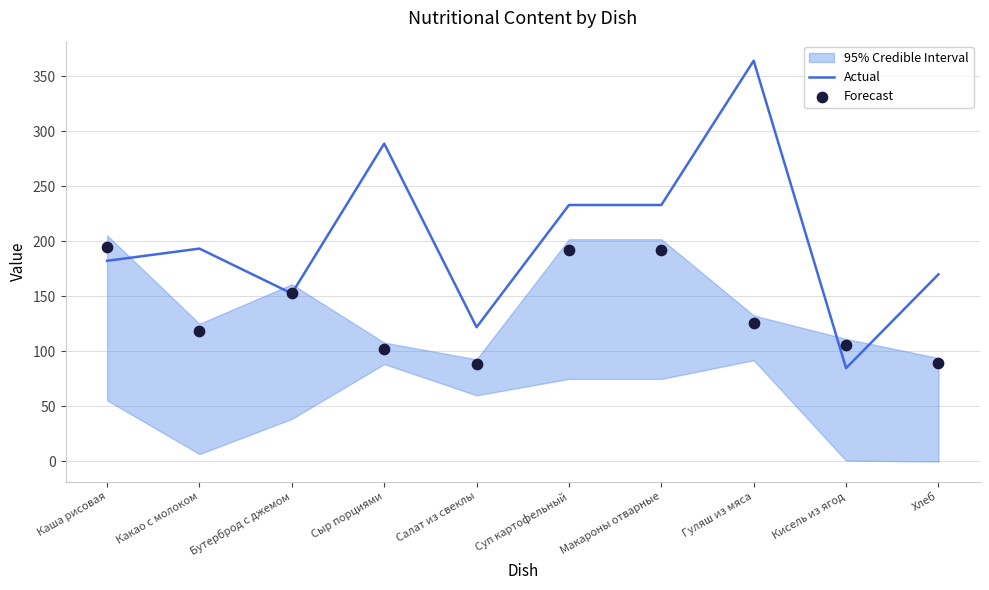

What is the total value across all series at Макароны отварные?

424.8